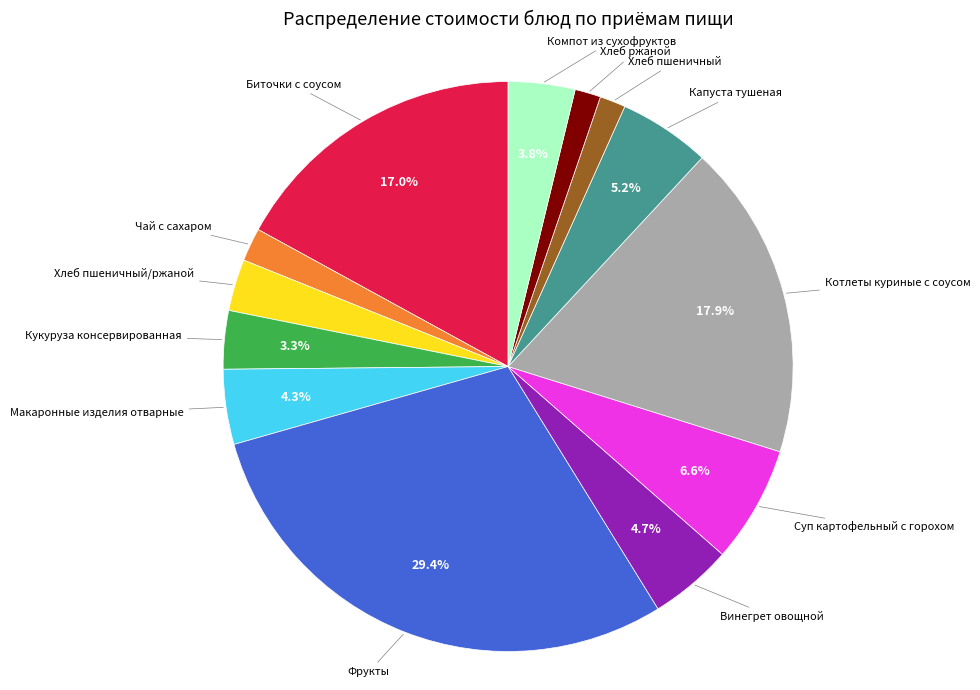

Is there a majority slice in this chart?

No